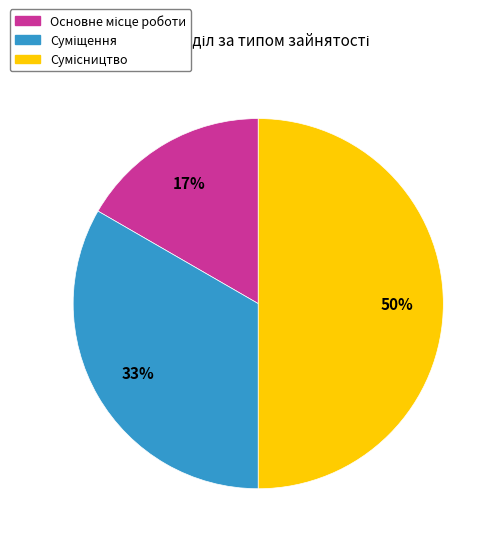

To the nearest percent, what is the difference between the largest and smallest slice percentages?

33%